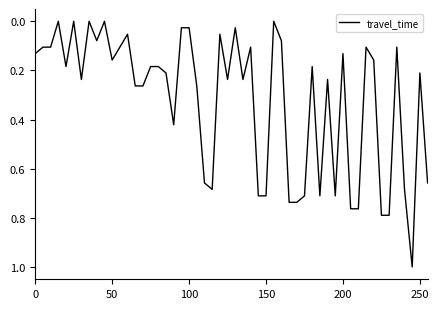

Count the number of data series in this chart.

1